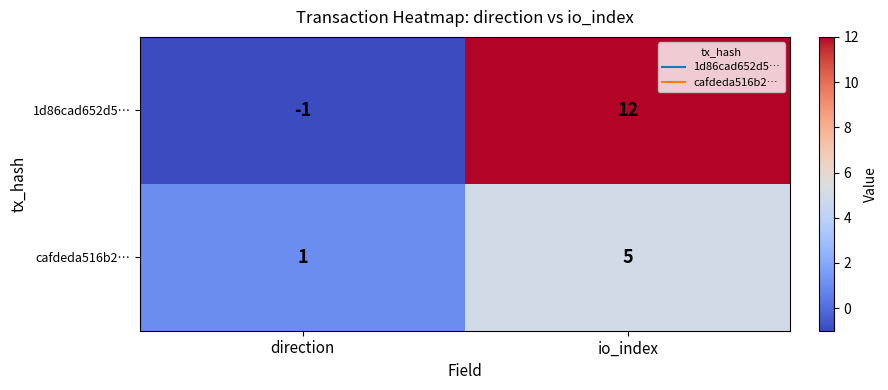

Which label corresponds to the largest value in the chart?

io_index